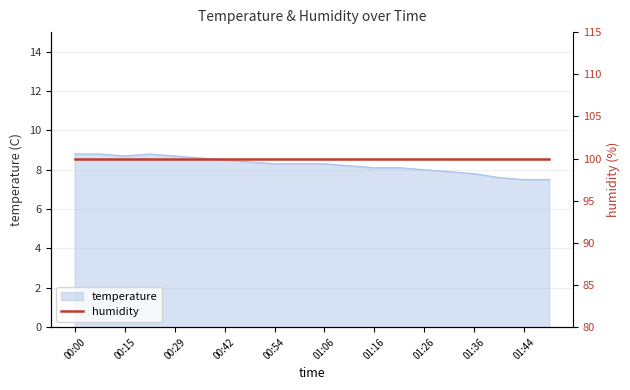

What is the average value?

8.2